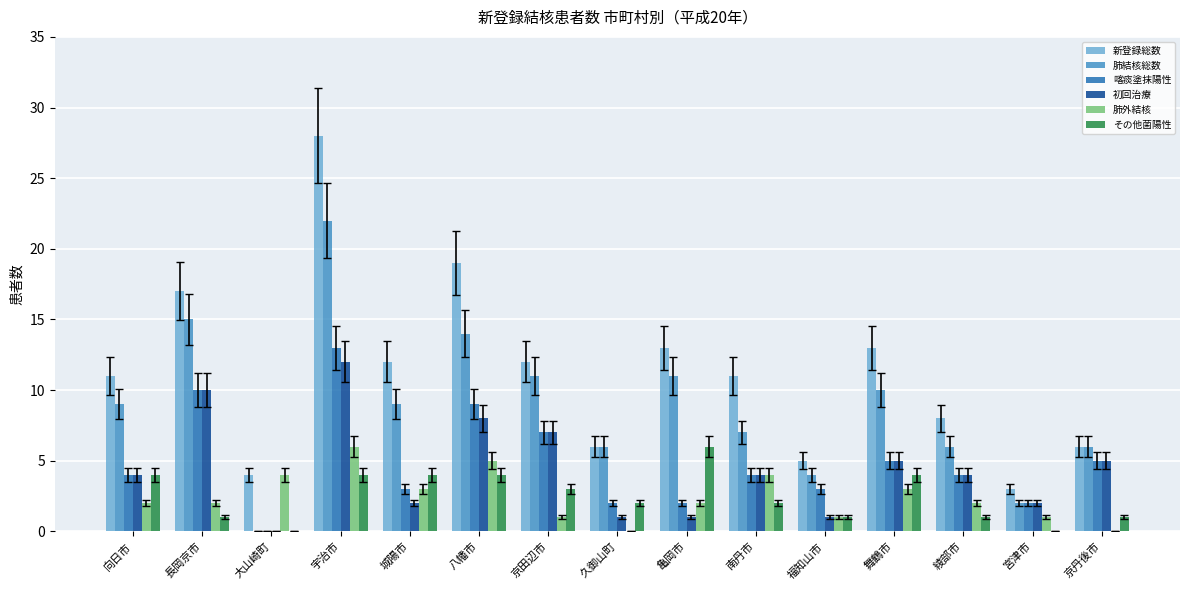

What is the greatest value displayed?

28